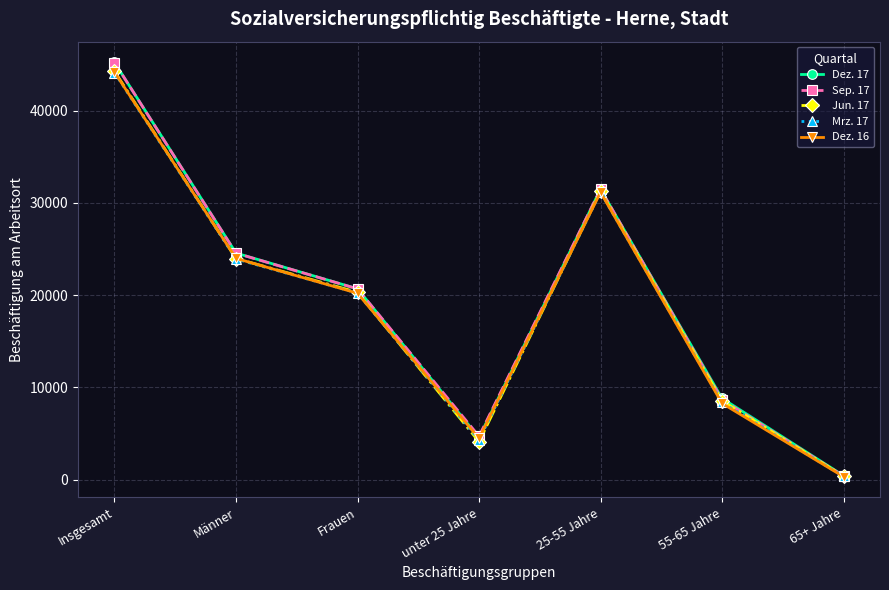

What is the average value of the Mrz. 17 series?

18919